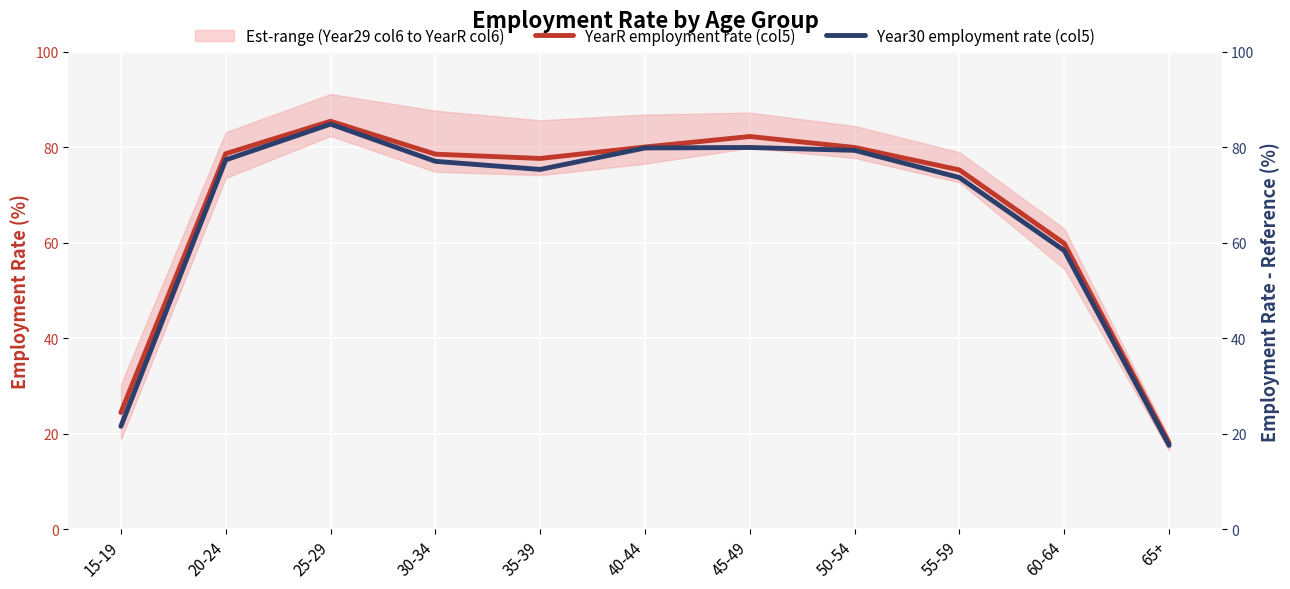

What is the difference between the highest and lowest values at 25-29?

0.6